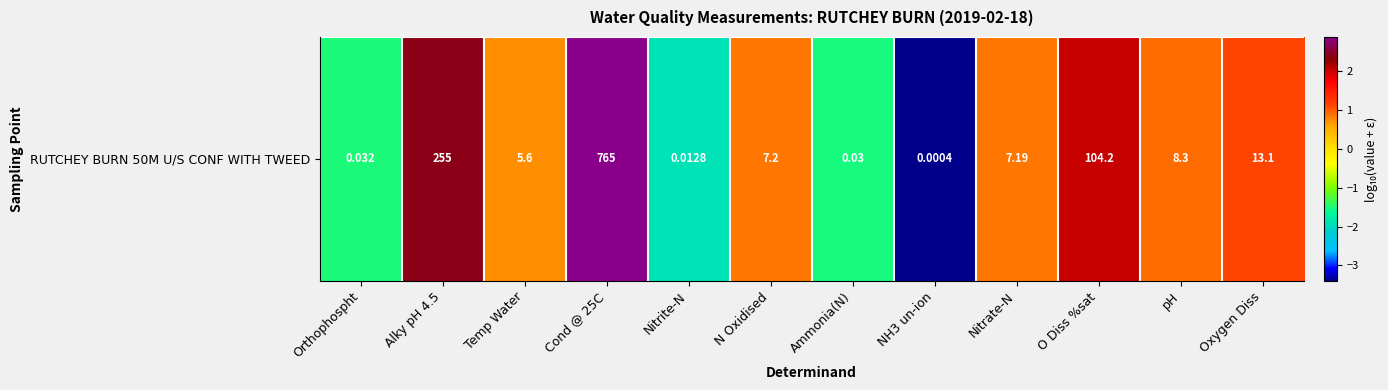

Between NH3 un-ion and Cond @ 25C, which is larger?

Cond @ 25C